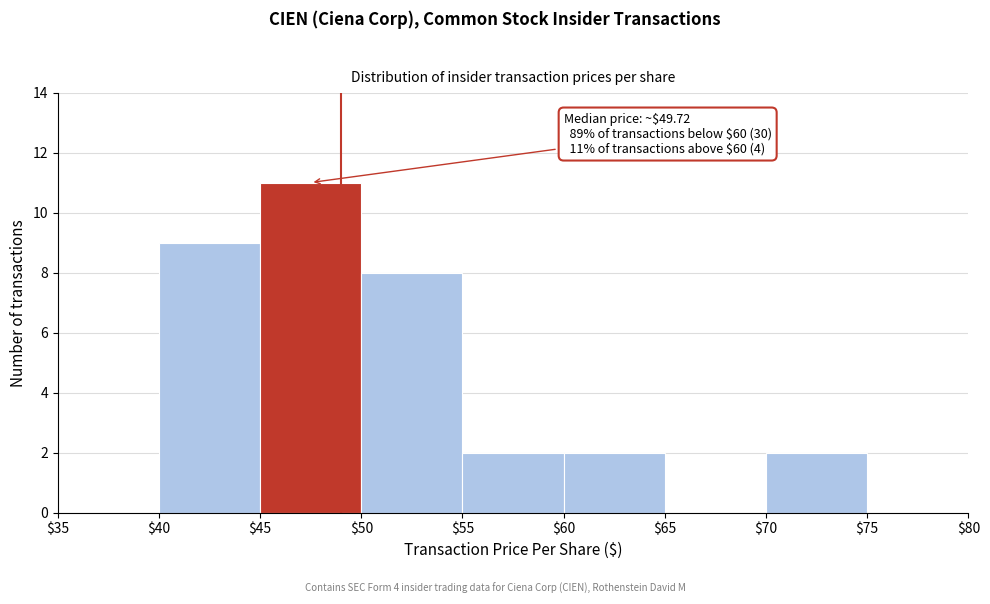

Which range on the x-axis has the tallest bar?

$45 to $50